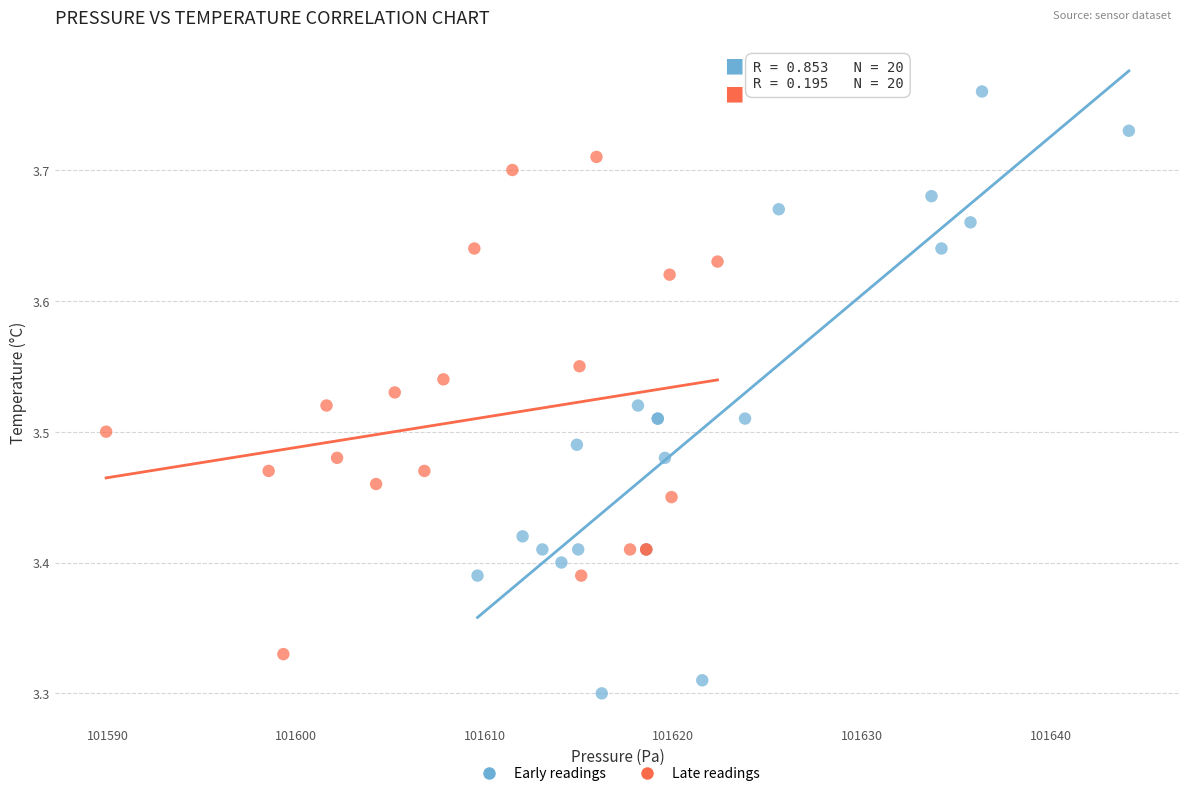

Which series has the largest Y range (max minus min)?

Early readings